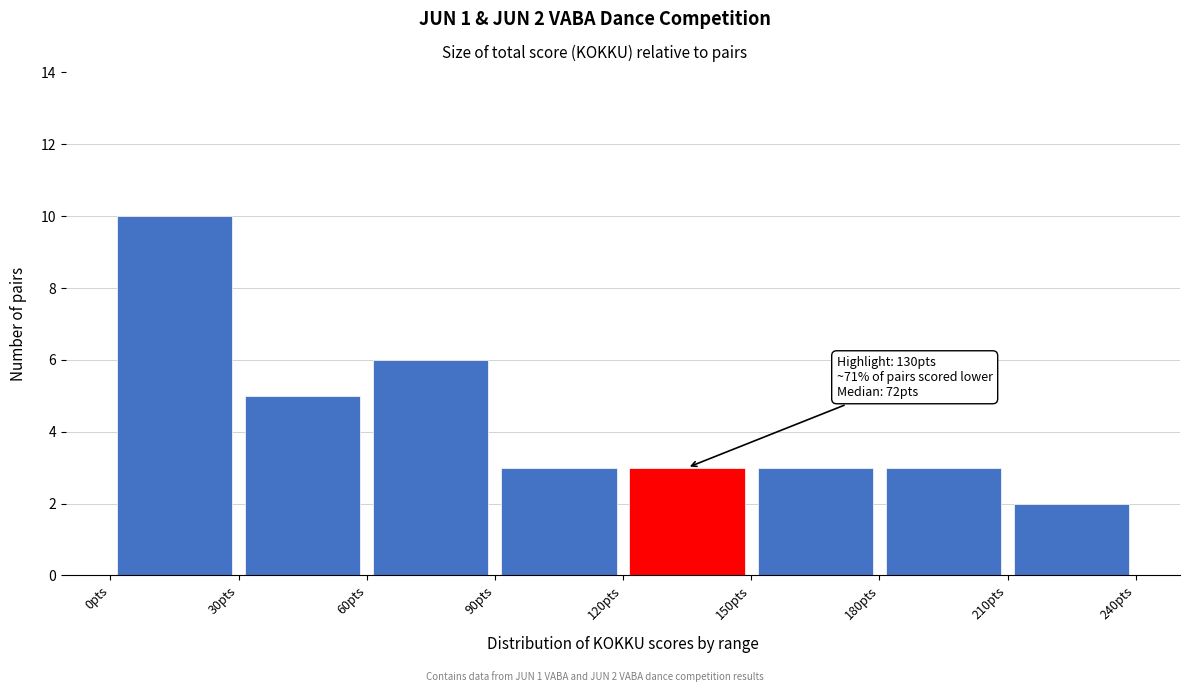

Over which range of the x-axis is the bar tallest?

0 to 30